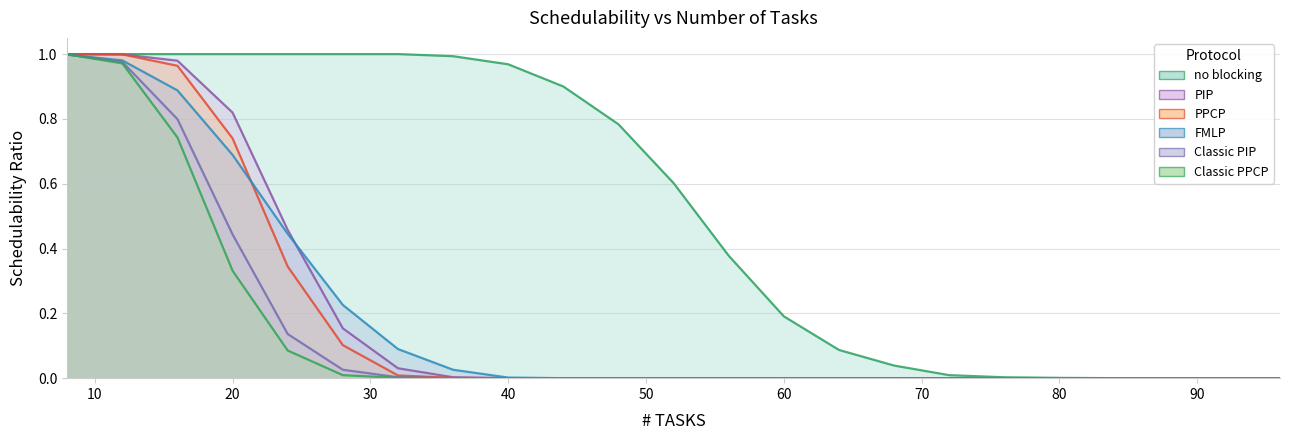

How many values in the PIP series exceed 0?

8